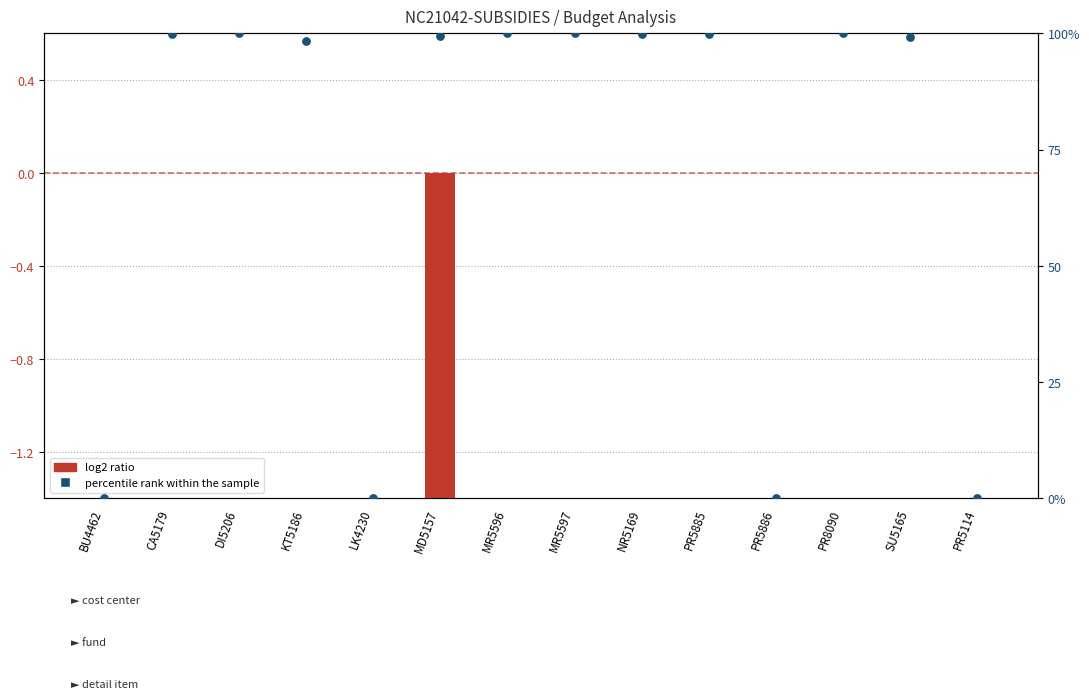

Which series has the widest spread of Y values?

percentile rank within the sample